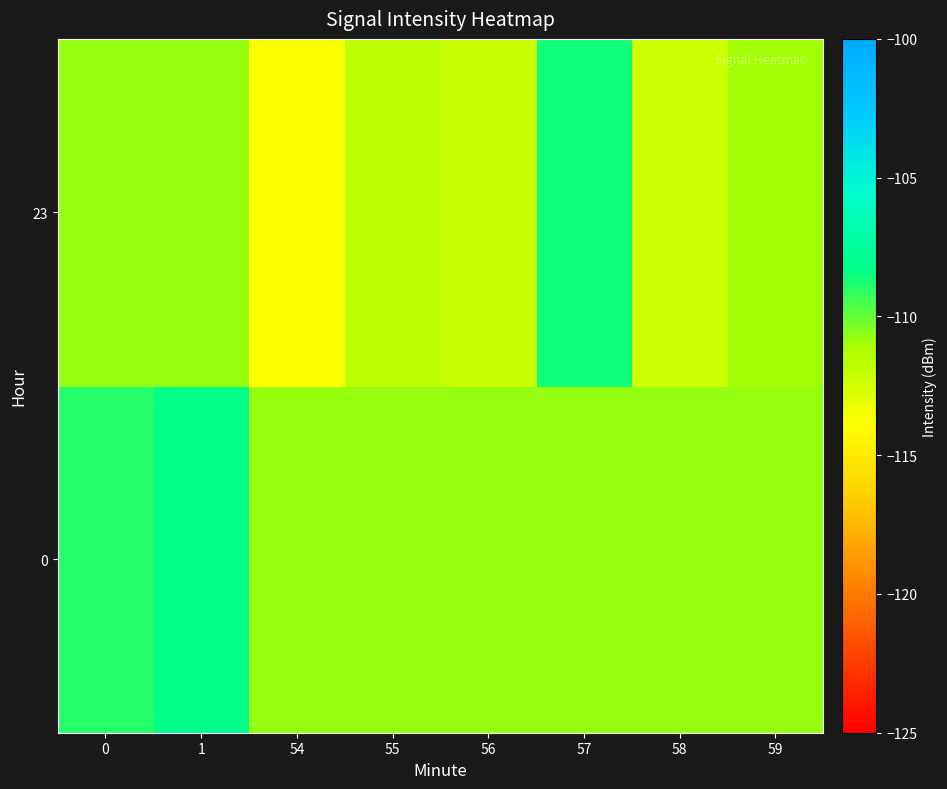

What is the spread (max minus min) of values at 1?

2.5